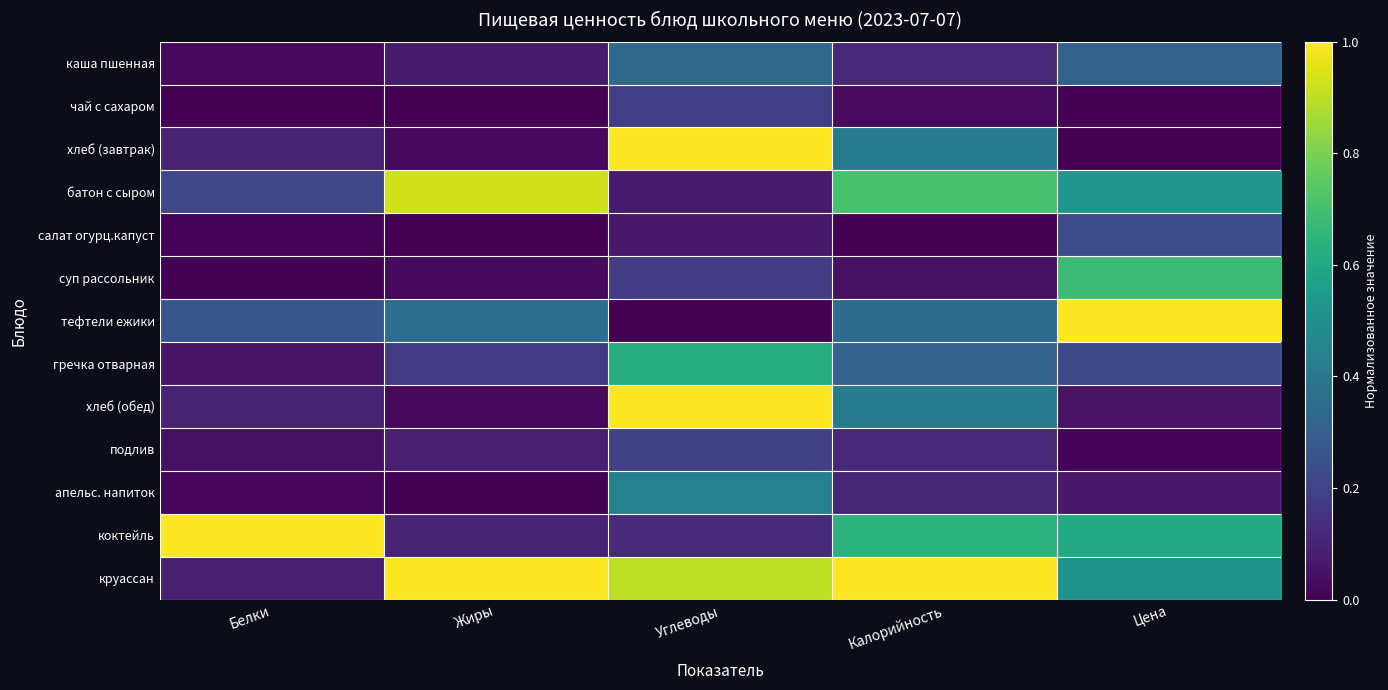

At Жиры, list the series in order from largest to smallest.

круассан, батон с сыром, тефтели ежики, гречка отварная, коктейль, подлив, каша пшенная, суп рассольник, хлеб (завтрак), хлеб (обед), апельс. напиток, салат огурц.капуст, чай с сахаром